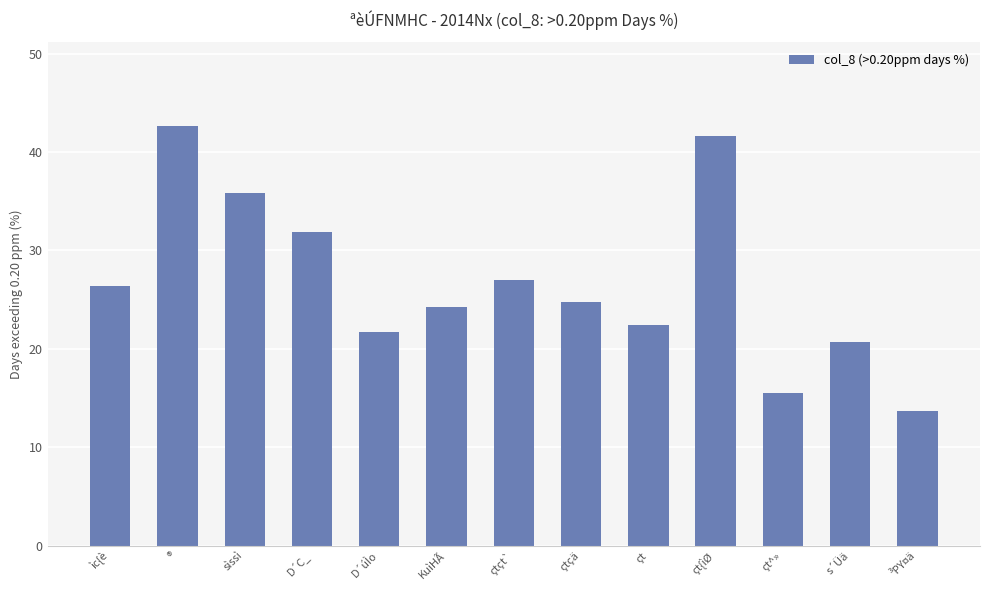

The value at çt is 22.4. True or false?

True